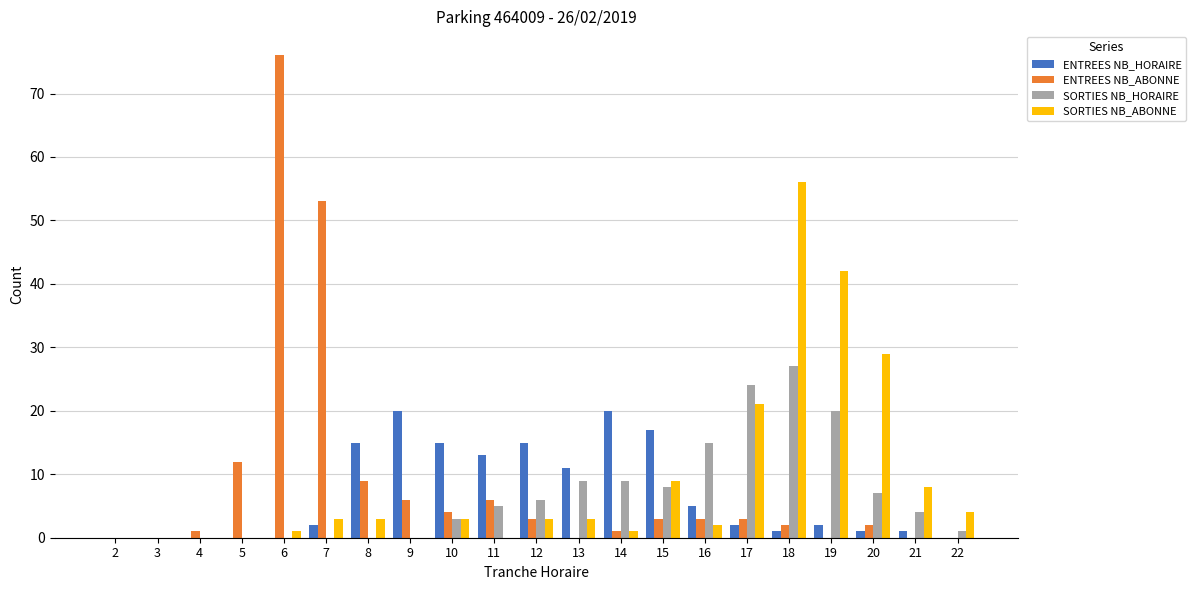

At which category is the sum across all series the highest?

18